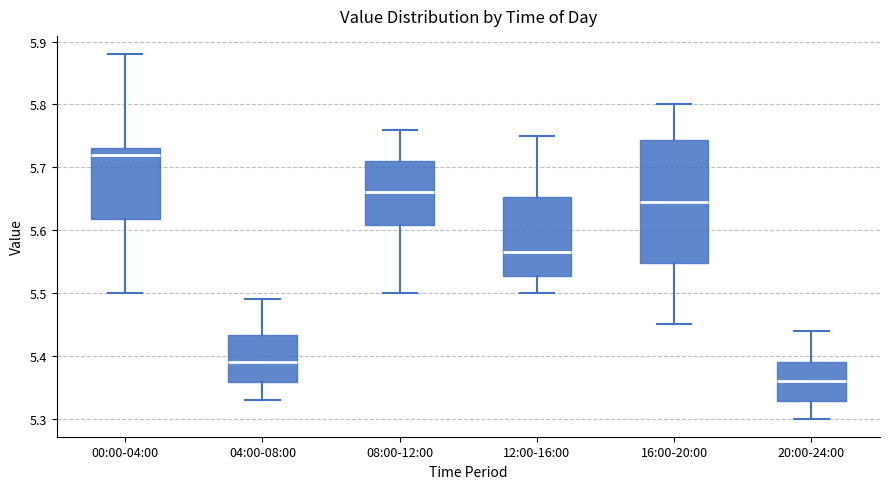

Reading left to right, transcribe this box plot: for each box, give where its median line is, the range the box spans, and where its two whiskers end, as read against the y-axis. The values are not printed on the chart, so give them approximately, as read against the axis.

00:00-04:00: median 5.72, box 5.62 to 5.73, whiskers 5.50 to 5.88
04:00-08:00: median 5.39, box 5.36 to 5.43, whiskers 5.33 to 5.49
08:00-12:00: median 5.66, box 5.61 to 5.71, whiskers 5.50 to 5.76
12:00-16:00: median 5.57, box 5.53 to 5.65, whiskers 5.50 to 5.75
16:00-20:00: median 5.65, box 5.55 to 5.74, whiskers 5.45 to 5.80
20:00-24:00: median 5.36, box 5.33 to 5.39, whiskers 5.30 to 5.44